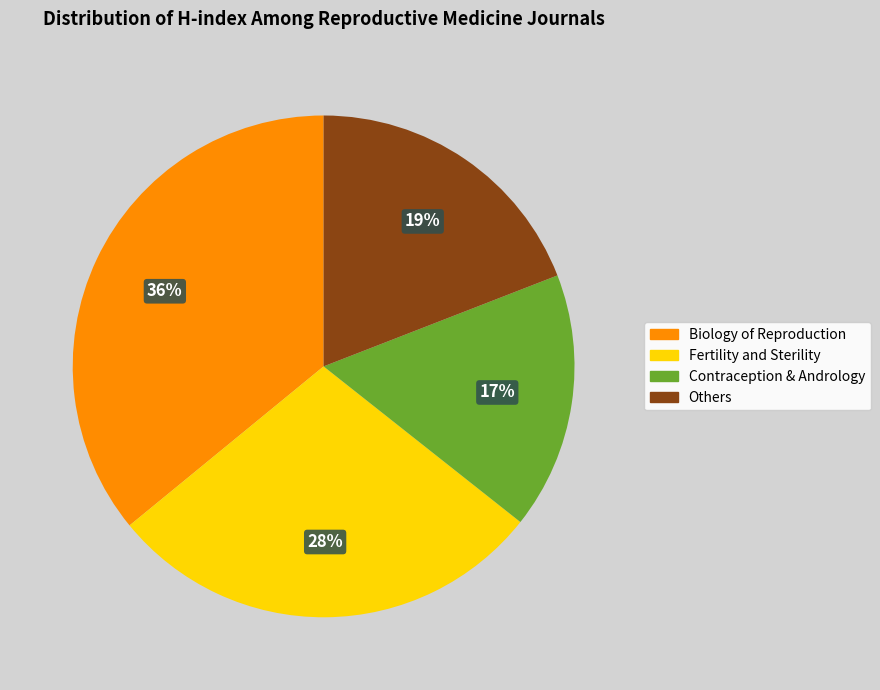

To the nearest percent, what is the difference between the largest and smallest slice percentages?

19%